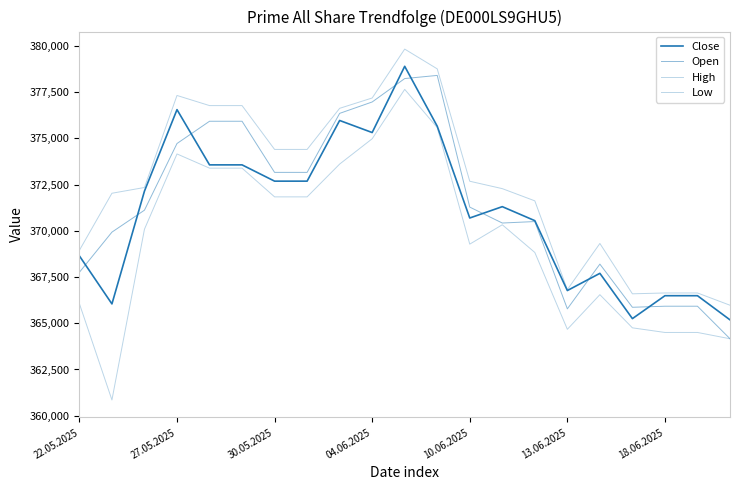

Is this an area chart (filled region under the line)?

No